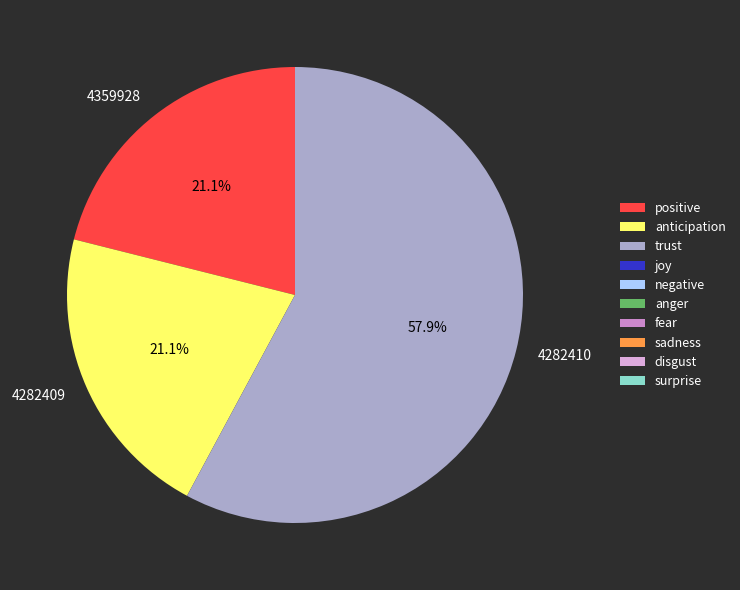

Approximately how many times larger is the value at 4282410 compared to 4282409?

2.7